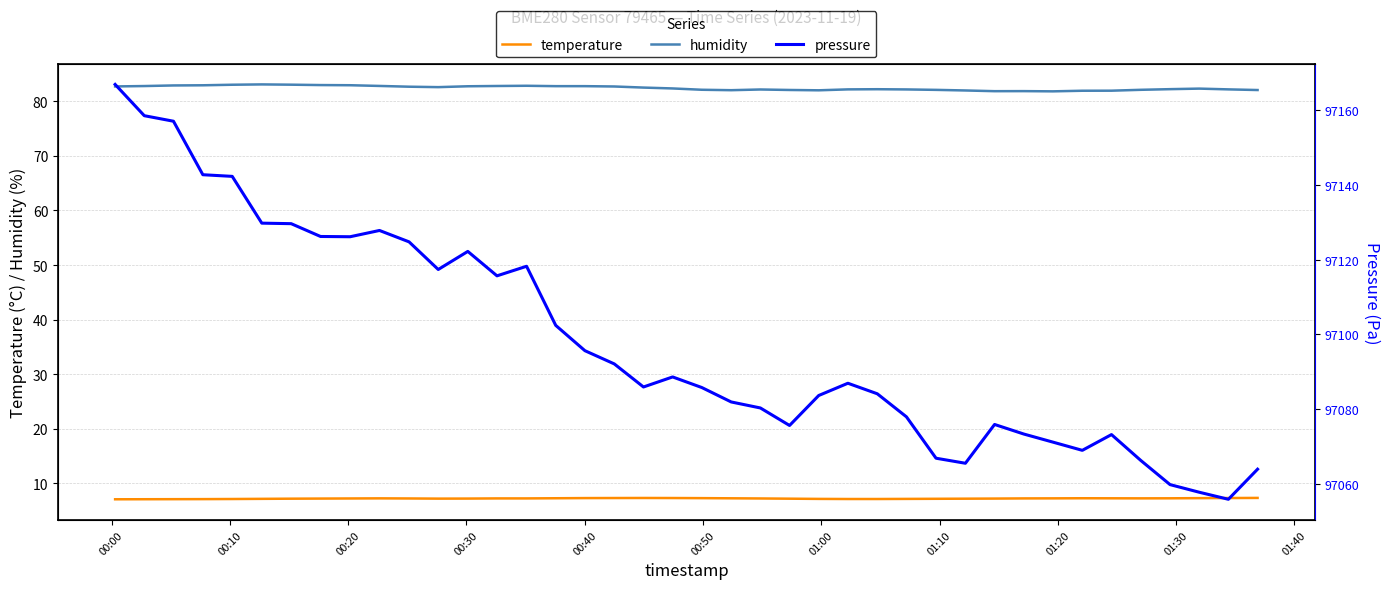

What is the lowest value of the temperature series?

7.1